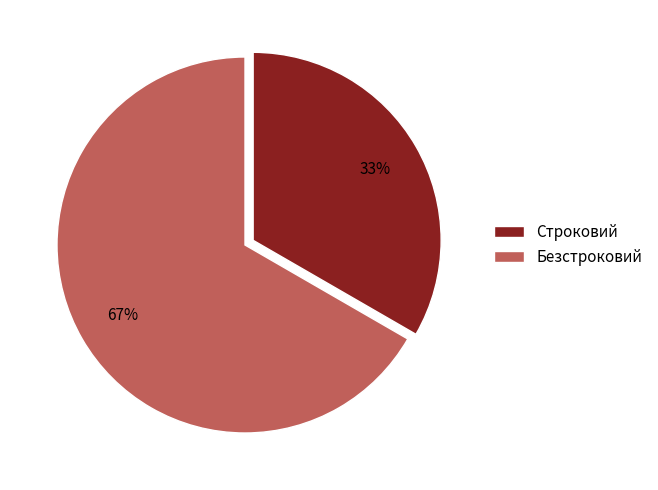

How many slices are in this pie chart?

2